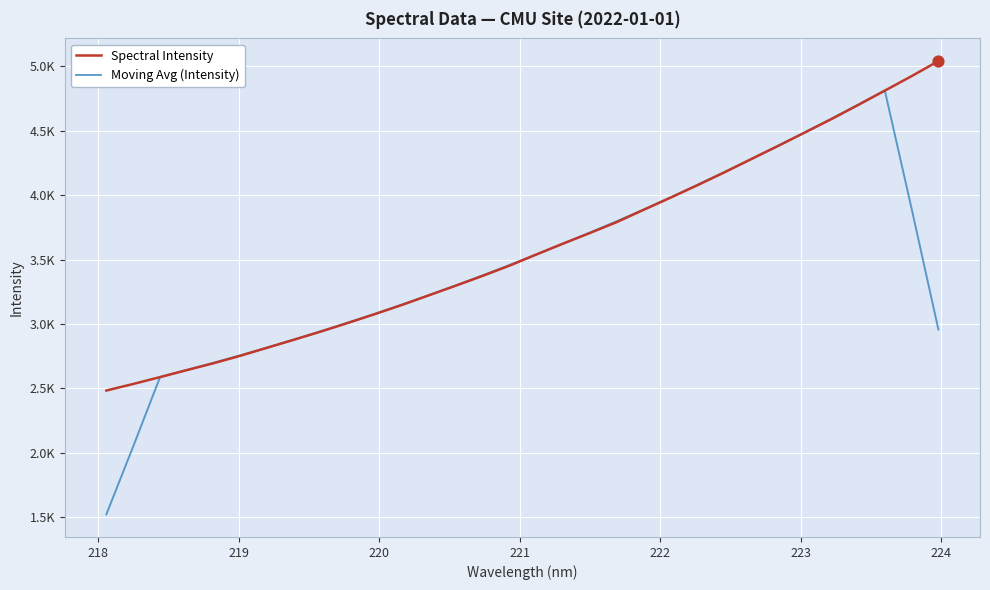

Which series has the largest total across all categories?

Spectral Intensity